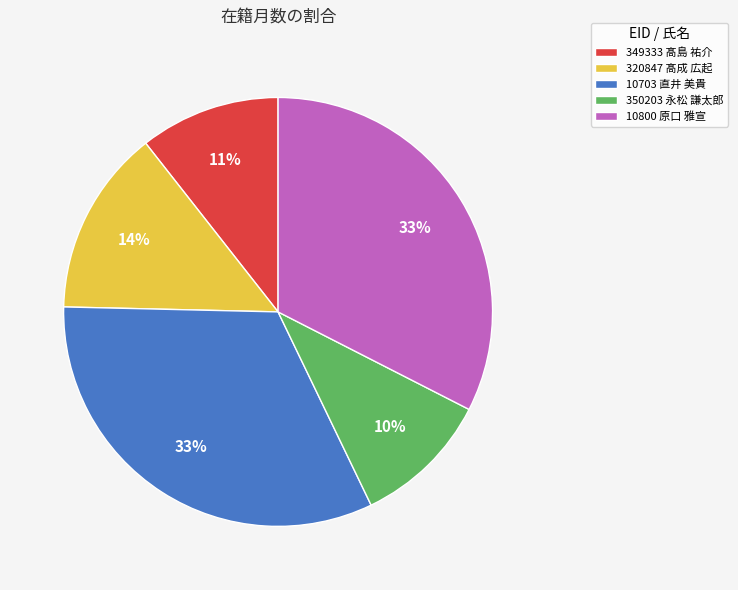

What percentage is the 350203 永松 謙太郎 slice, to the nearest percent?

10%